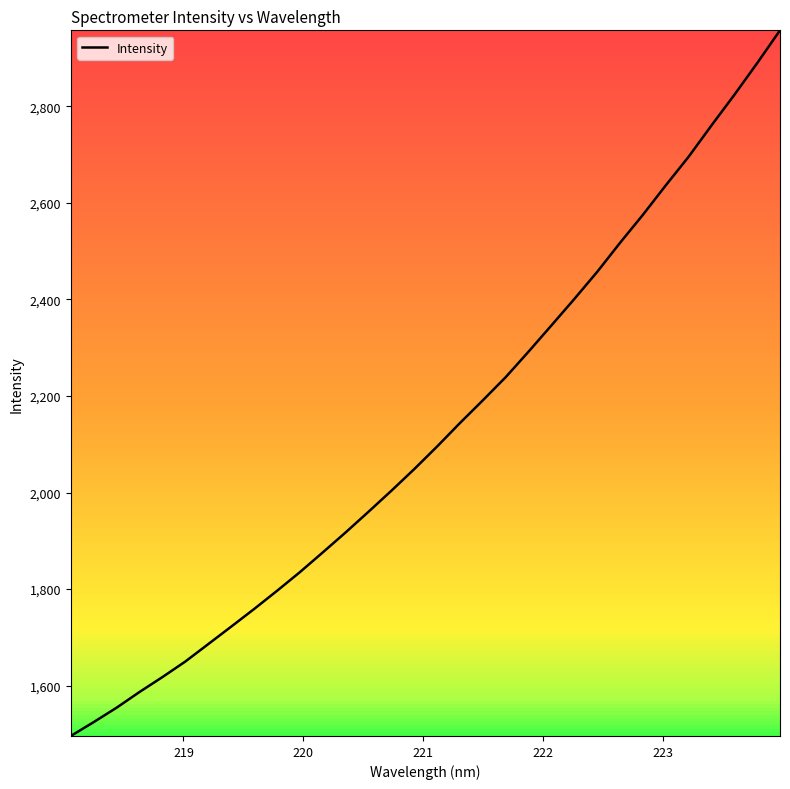

What is the minimum value shown in the chart?

1495.5